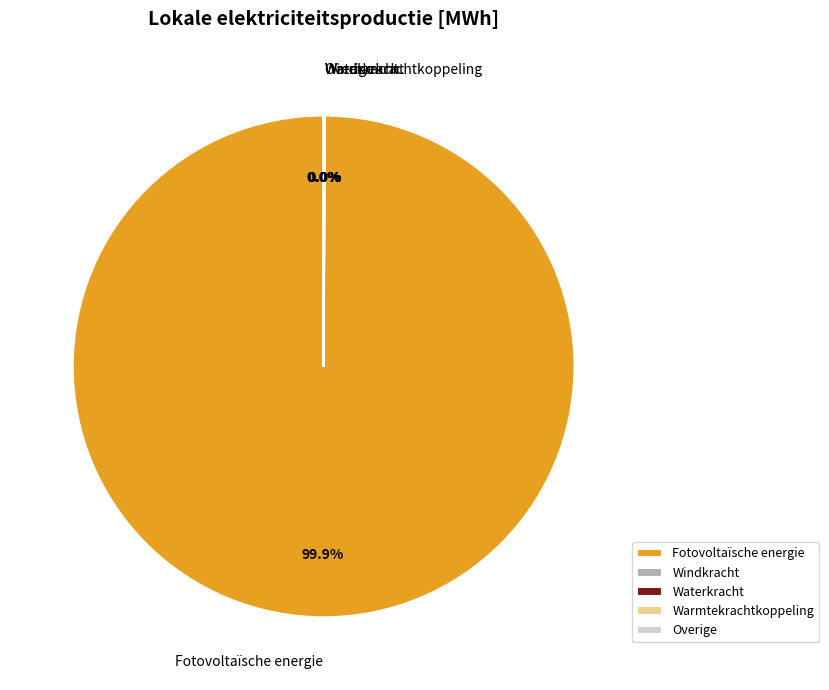

Is there any slice that represents more than half of the pie?

Yes